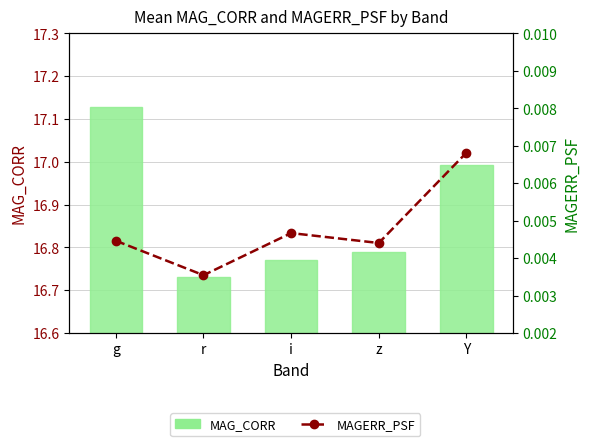

What is the minimum value for MAG_CORR?

16.7